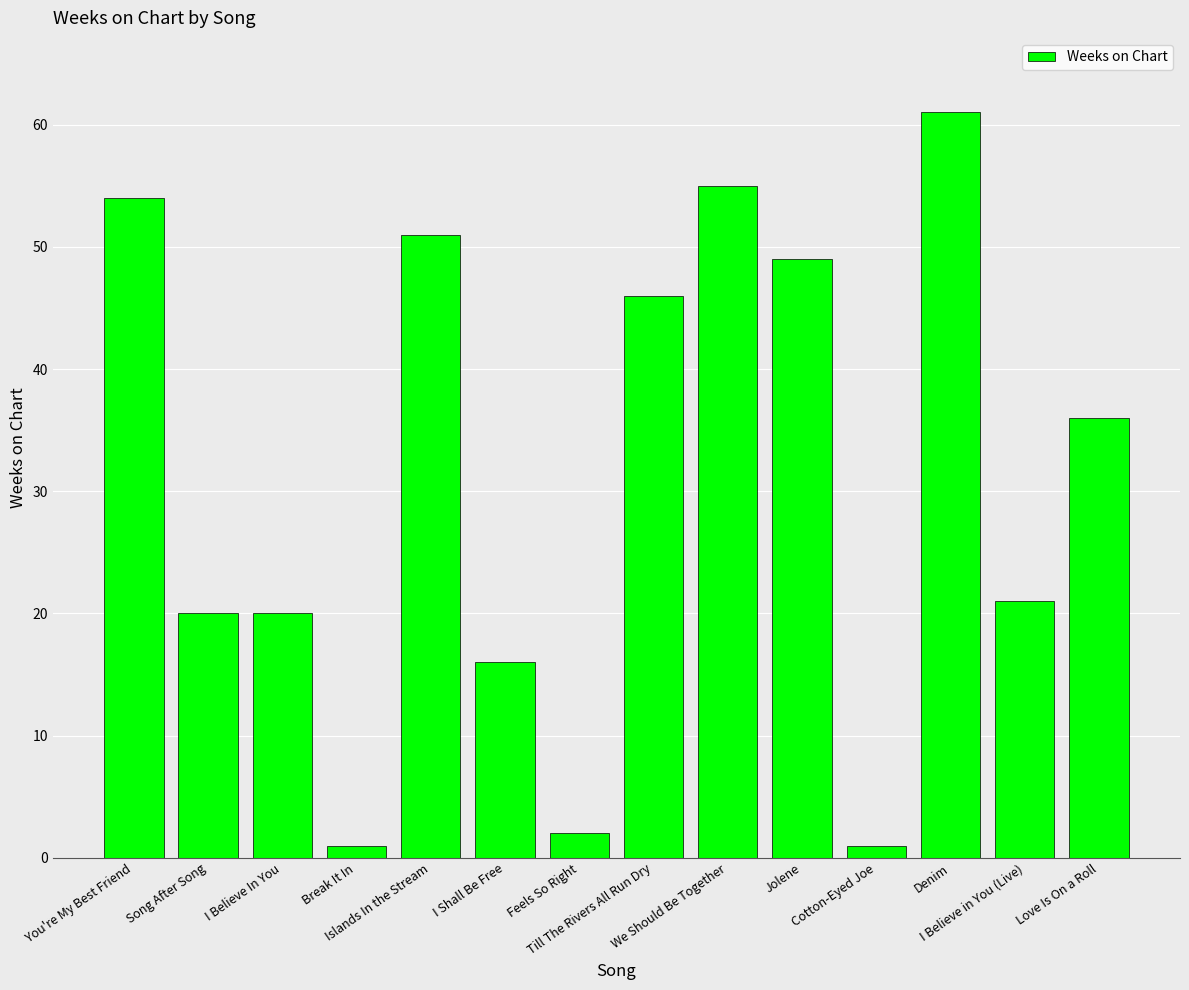

How many bars are there in total?

14